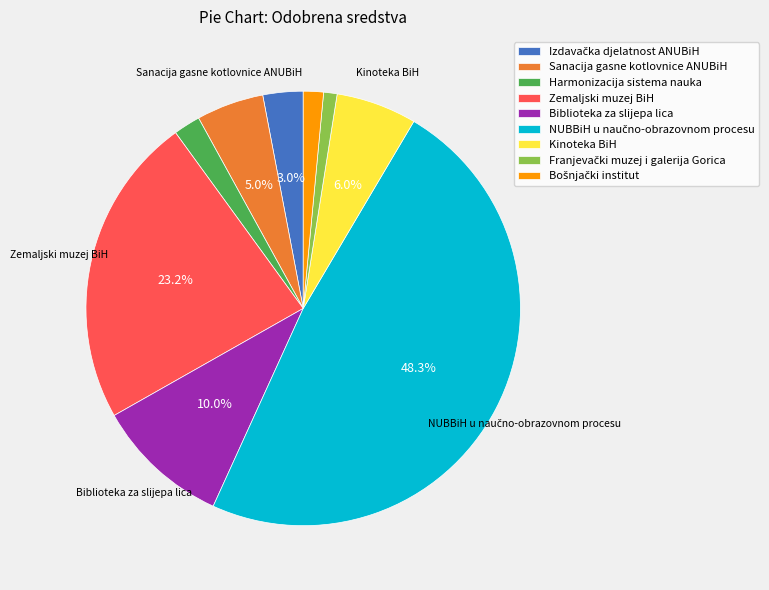

Does Zemaljski muzej BiH represent more than half of the total?

No